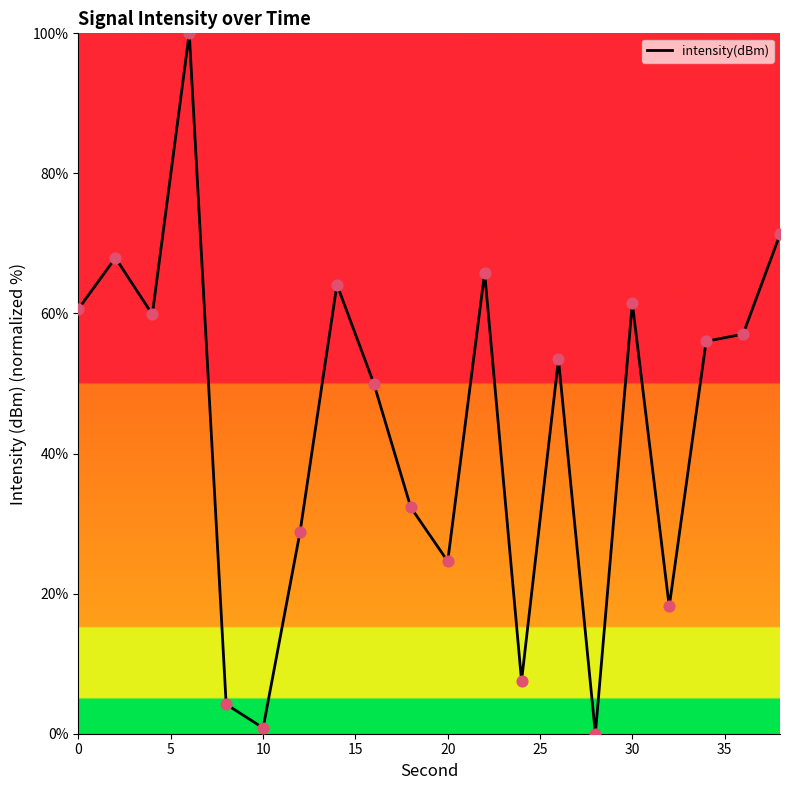

What is the difference between the maximum and minimum values?

100.0